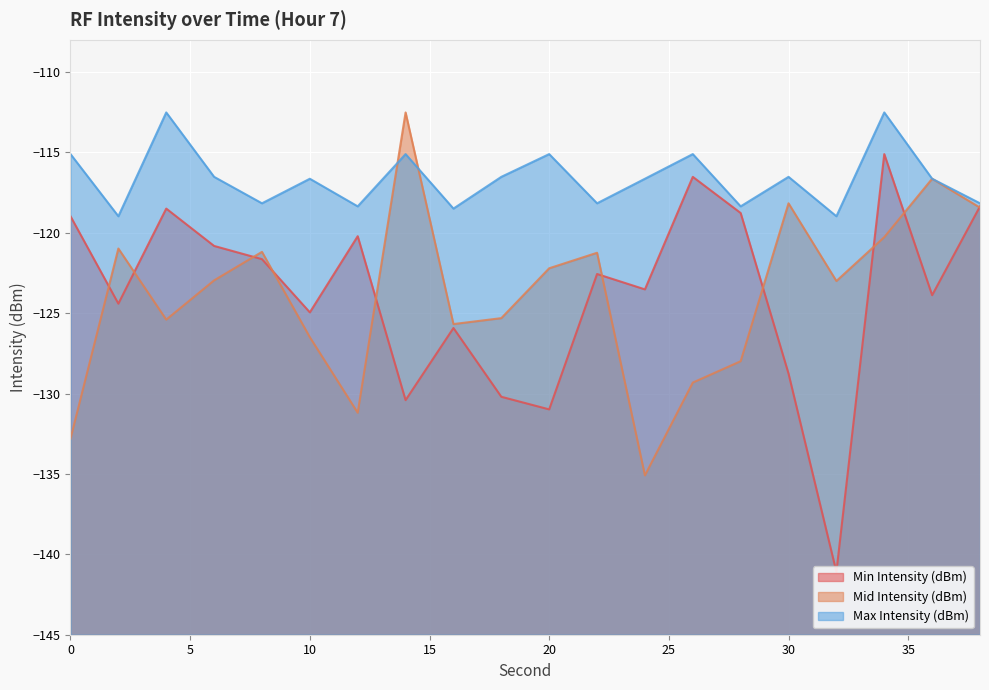

At which category does Max Intensity (dBm) reach its first local peak?

4